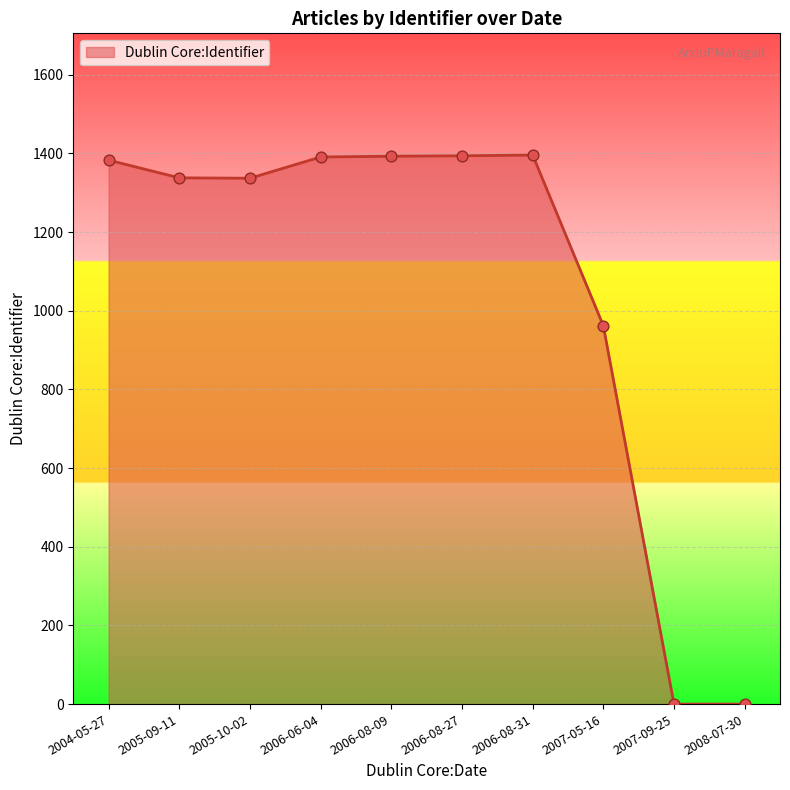

Between 2007-05-16 and 2004-05-27, which is larger?

2004-05-27